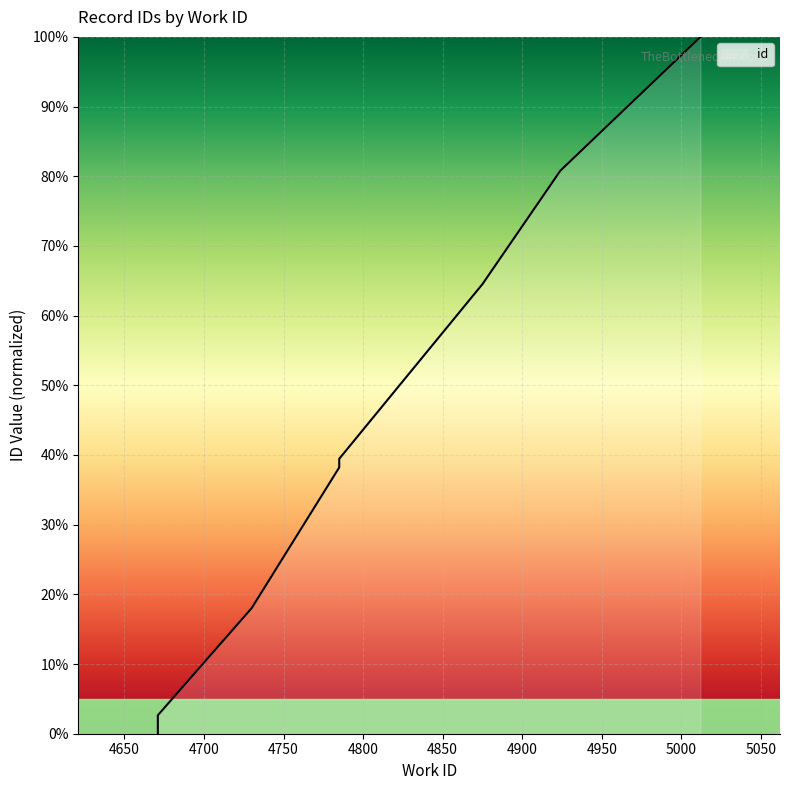

At which label does the data first exceed 38?

4785